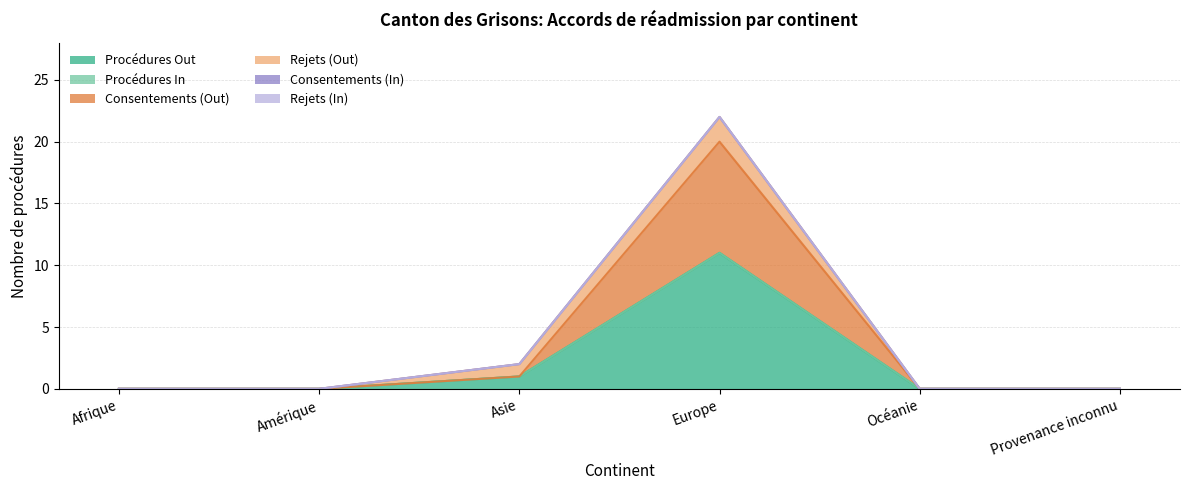

What is the label of the 3rd point from the left?

Asie